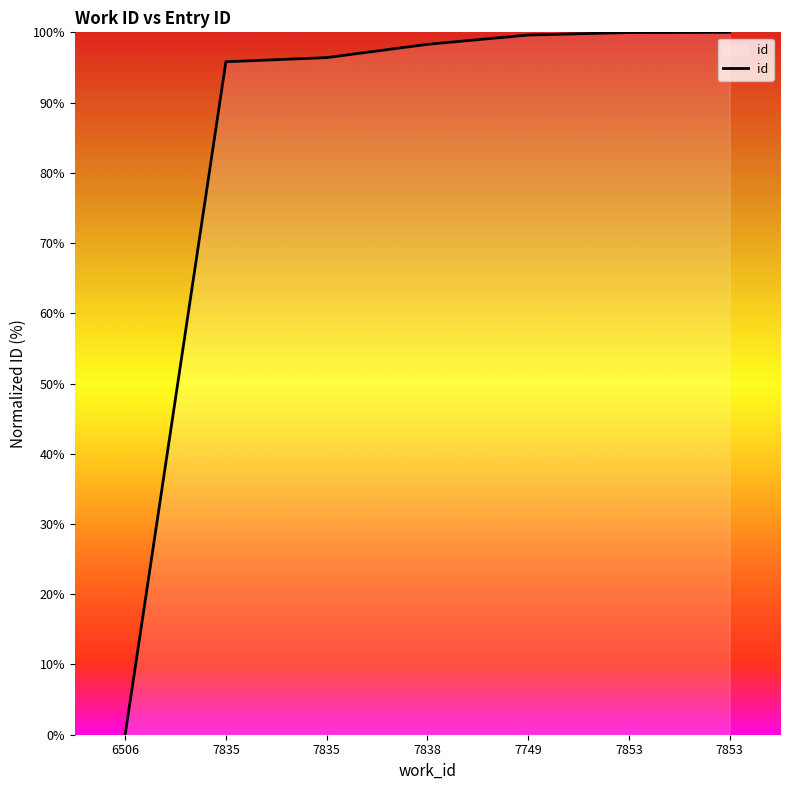

Is it true that the value at 7838 is 64.8?

False